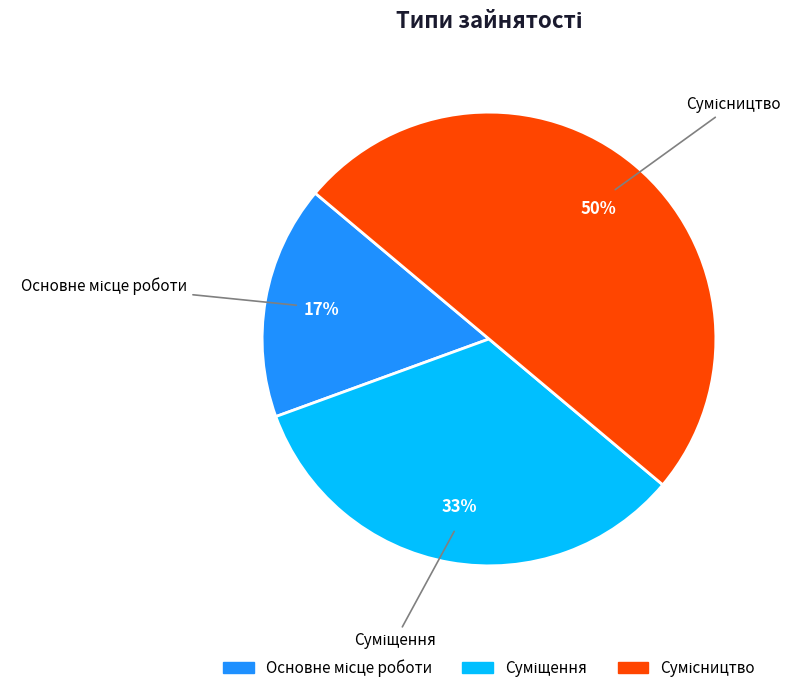

To the nearest percent, what is the average slice percentage?

33%